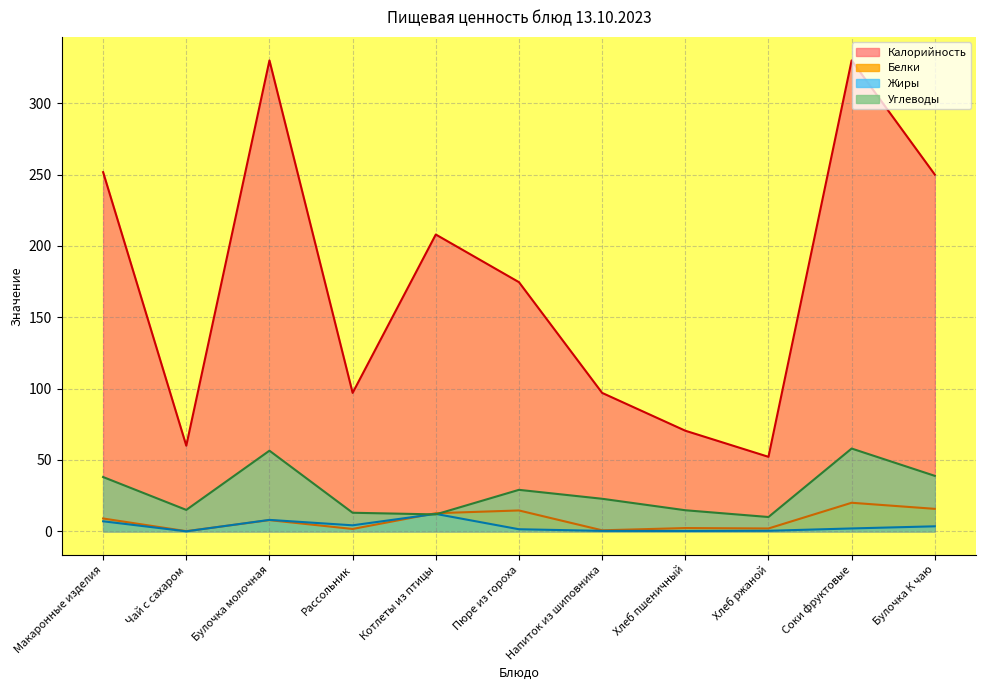

True or false: Белки has a value of 20.8 at Пюре из гороха.

False